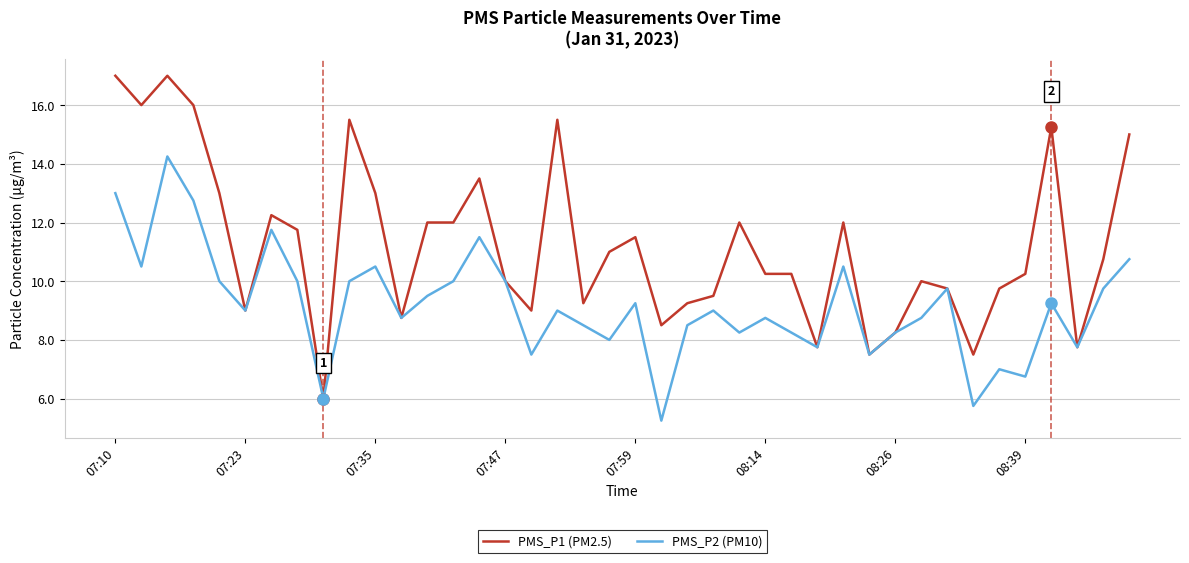

Which series has the largest range (max minus min)?

PMS_P1 (PM2.5)